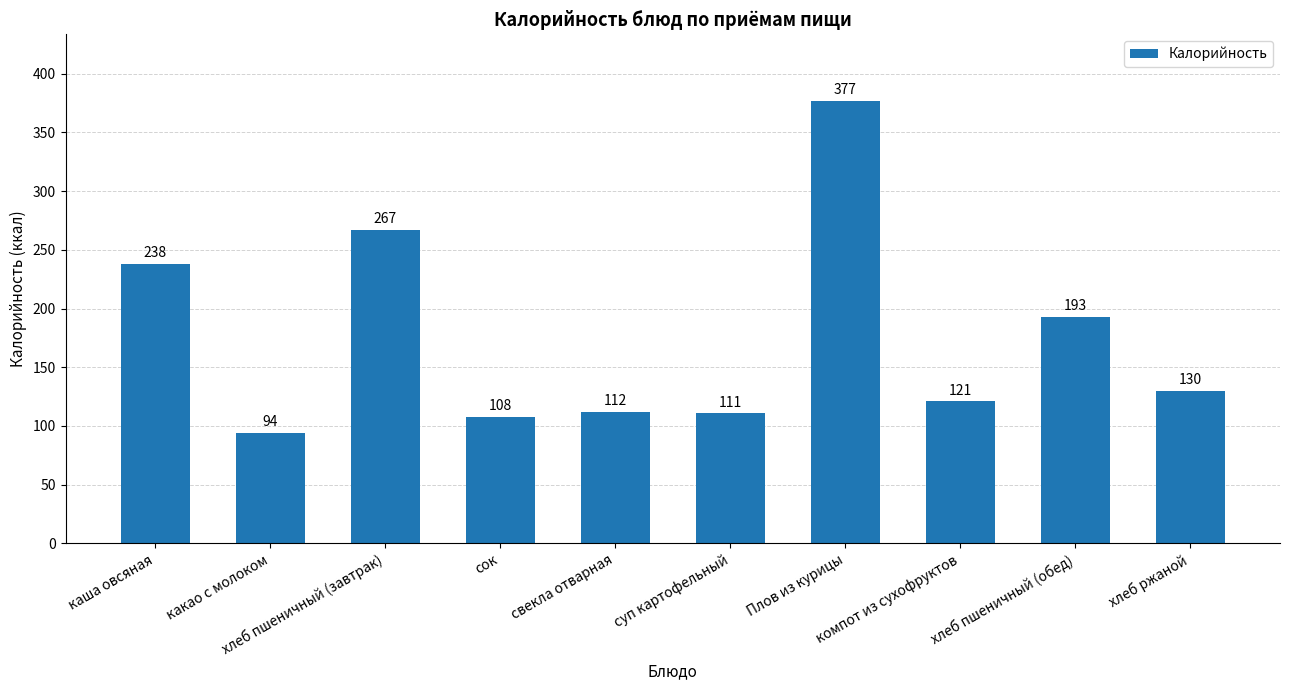

What is the change in value from какао с молоком to сок?

+14